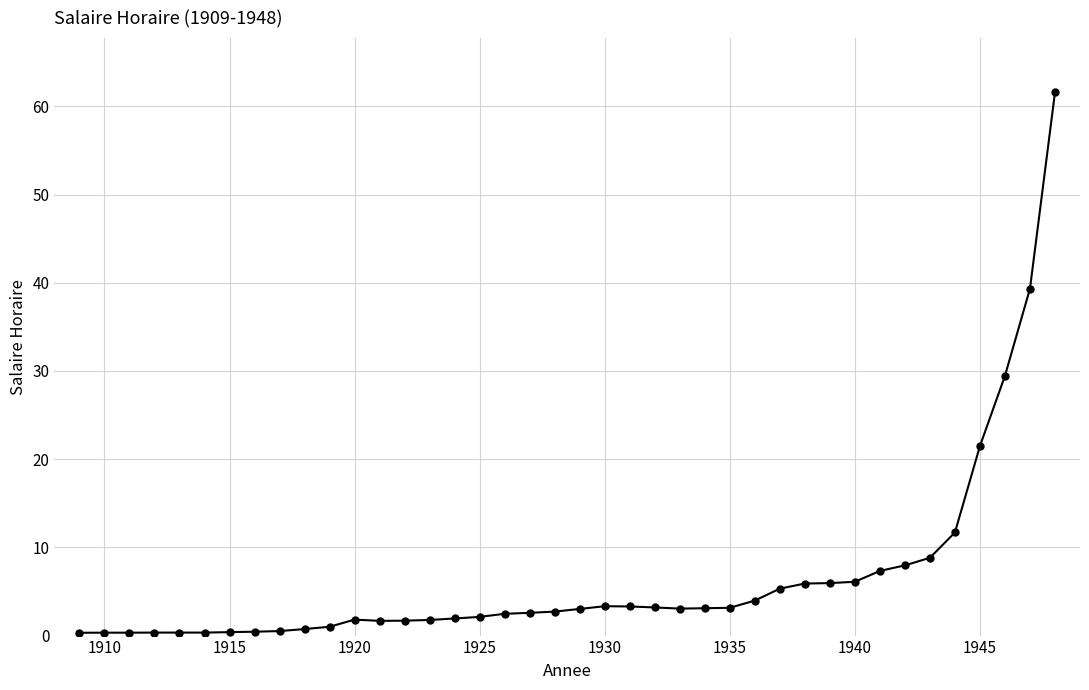

Does the chart display data point markers on the line(s)?

Yes